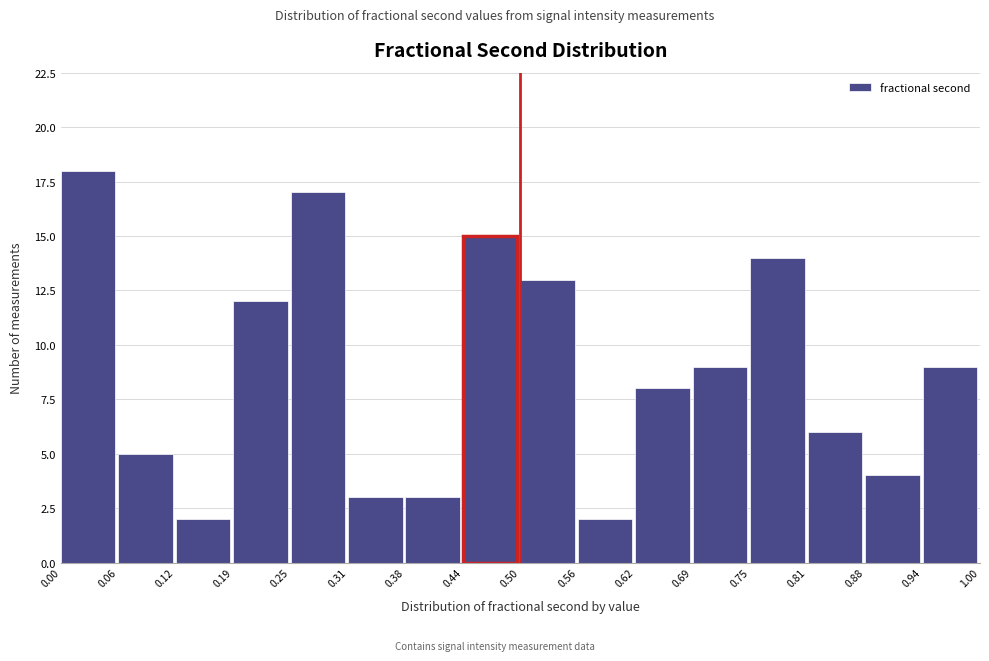

Which range on the x-axis has the tallest bar?

0.00 to 0.06